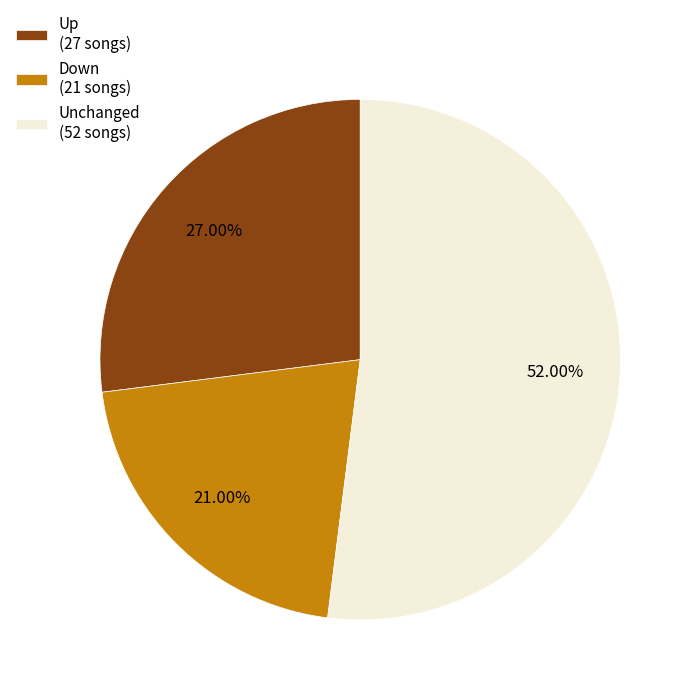

Rank the categories by value from highest to lowest.

Unchanged (52 songs), Up (27 songs), Down (21 songs)